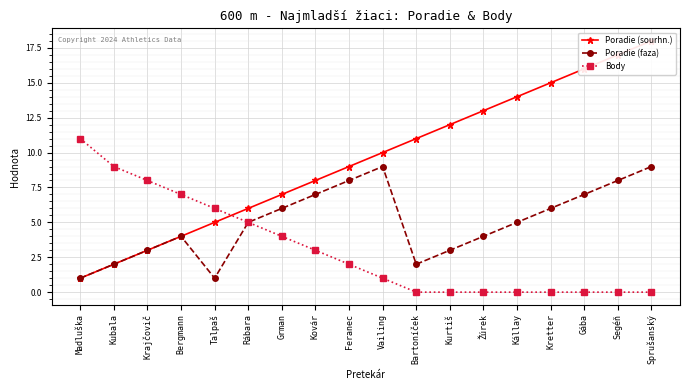

How many values in the Body series exceed 2?

8